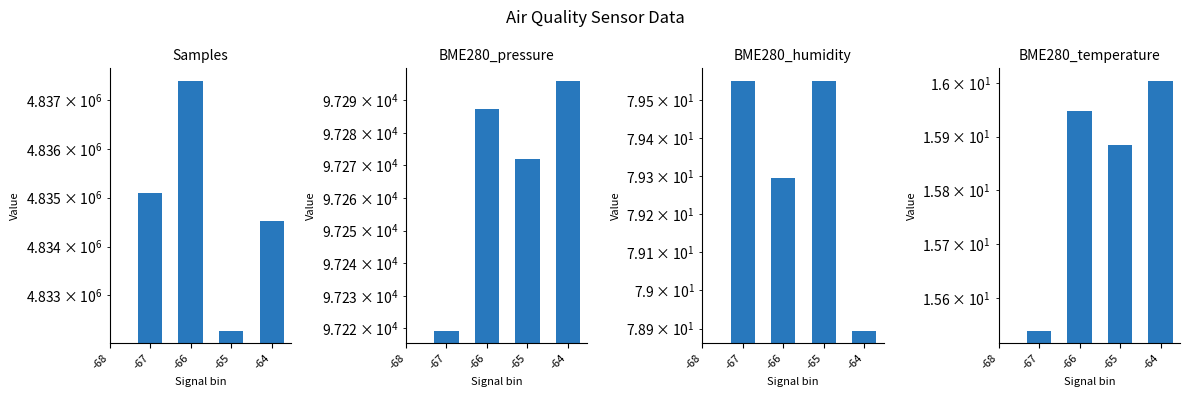

Which category has the lowest value in the BME280_temperature series?

-68